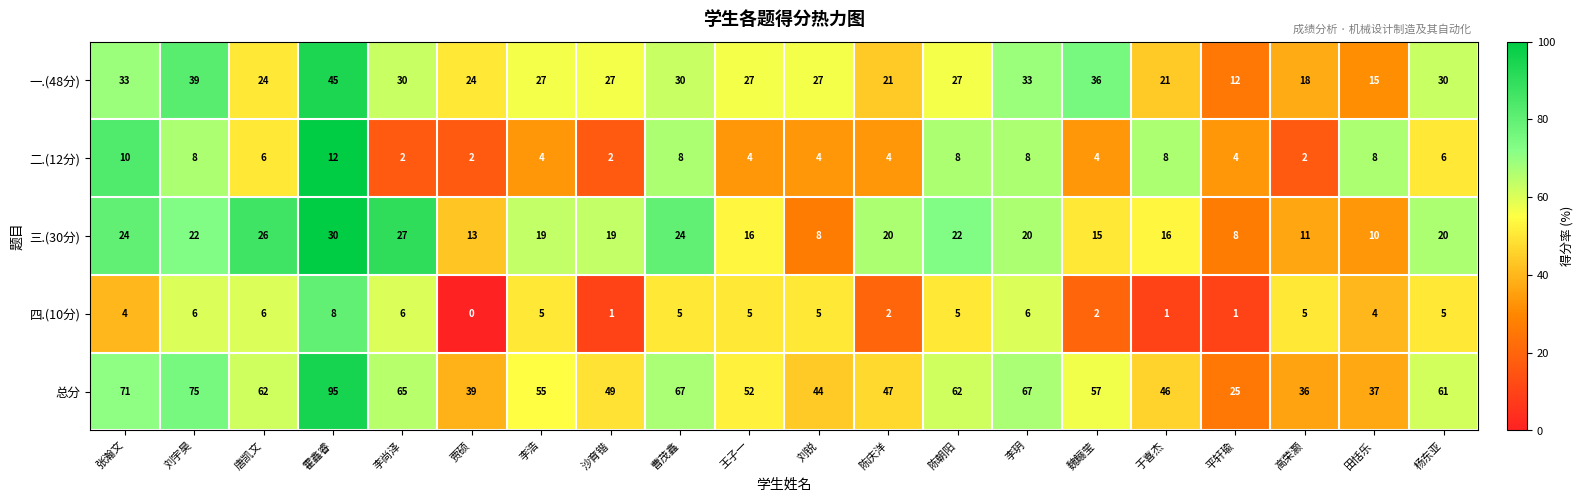

Which series has the largest total across all categories?

总分